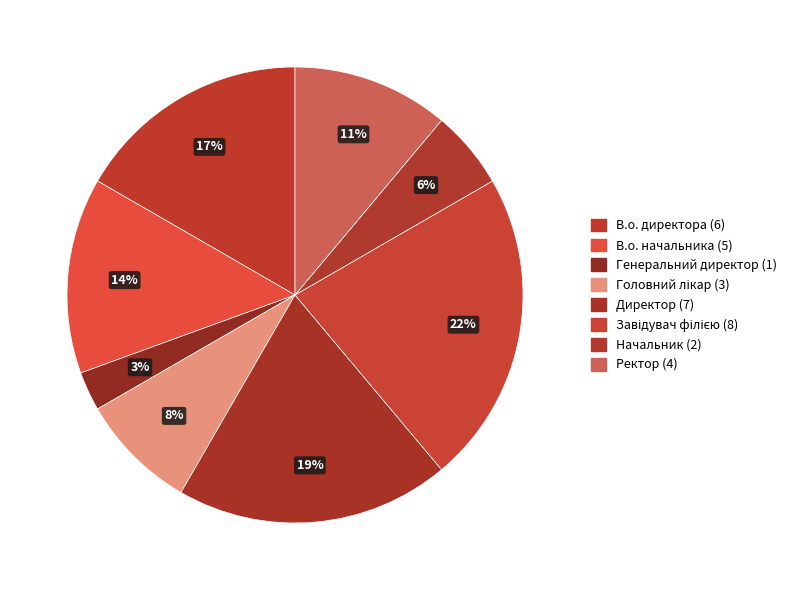

To the nearest percent, what is the difference between the Генеральний директор and Головний лікар slice percentages?

6%